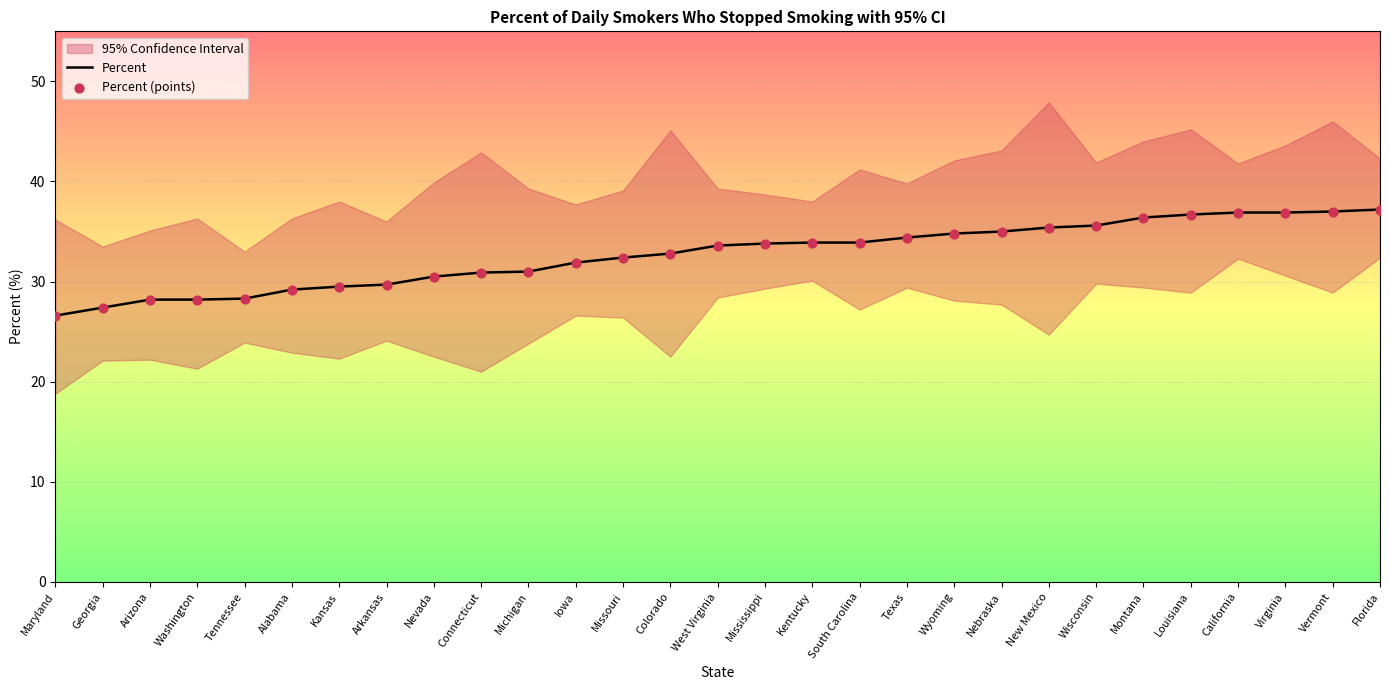

What is the total value across all series at Texas?

68.8